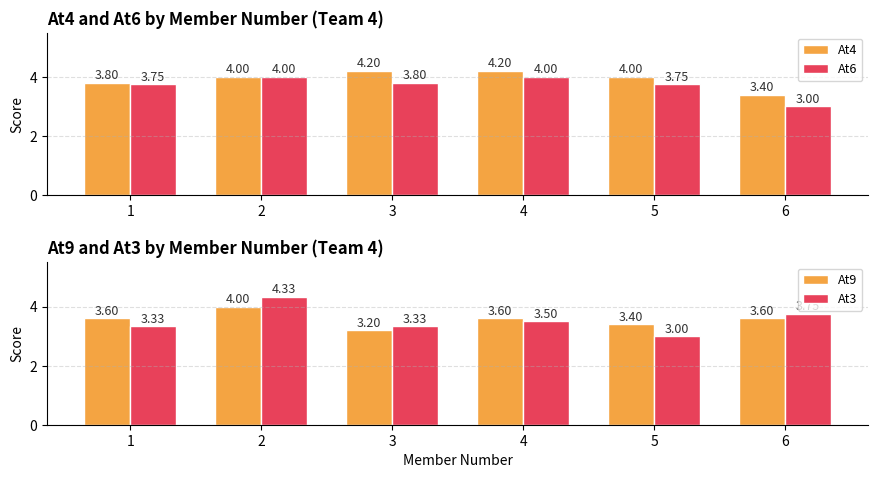

Is it true that At3 equals 5.5 at 1?

False